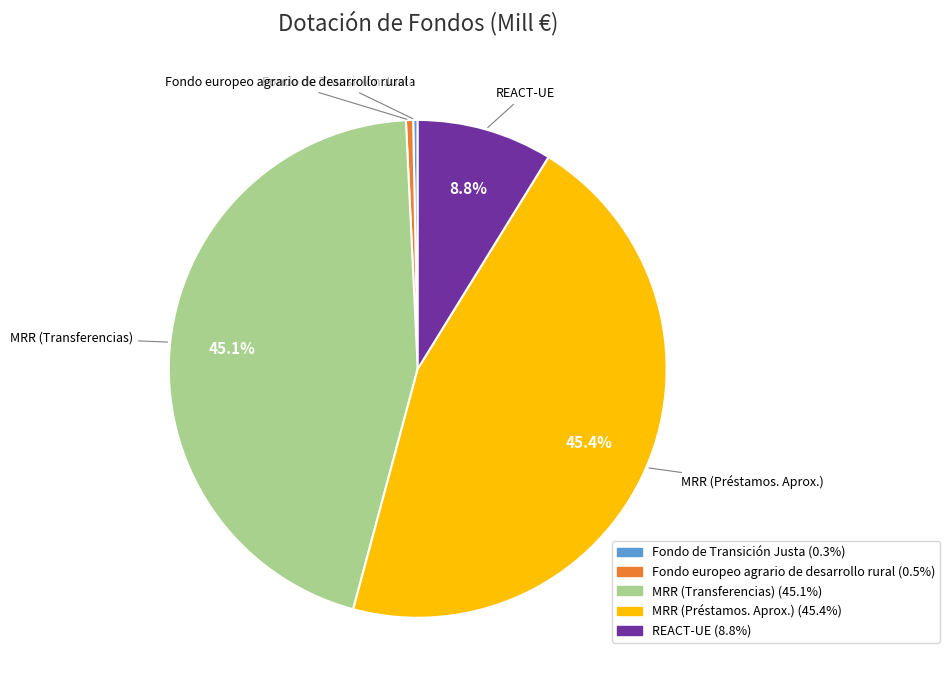

Combined, do REACT-UE and Fondo de Transición Justa account for over 50%?

No